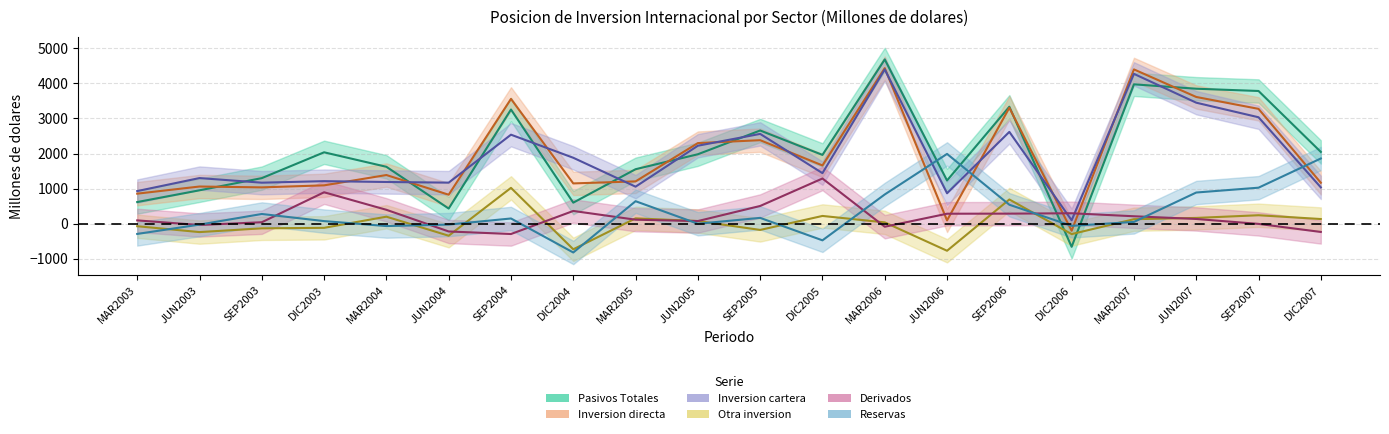

What is the difference between the maximum and minimum values in the Reservas series?

2811.5